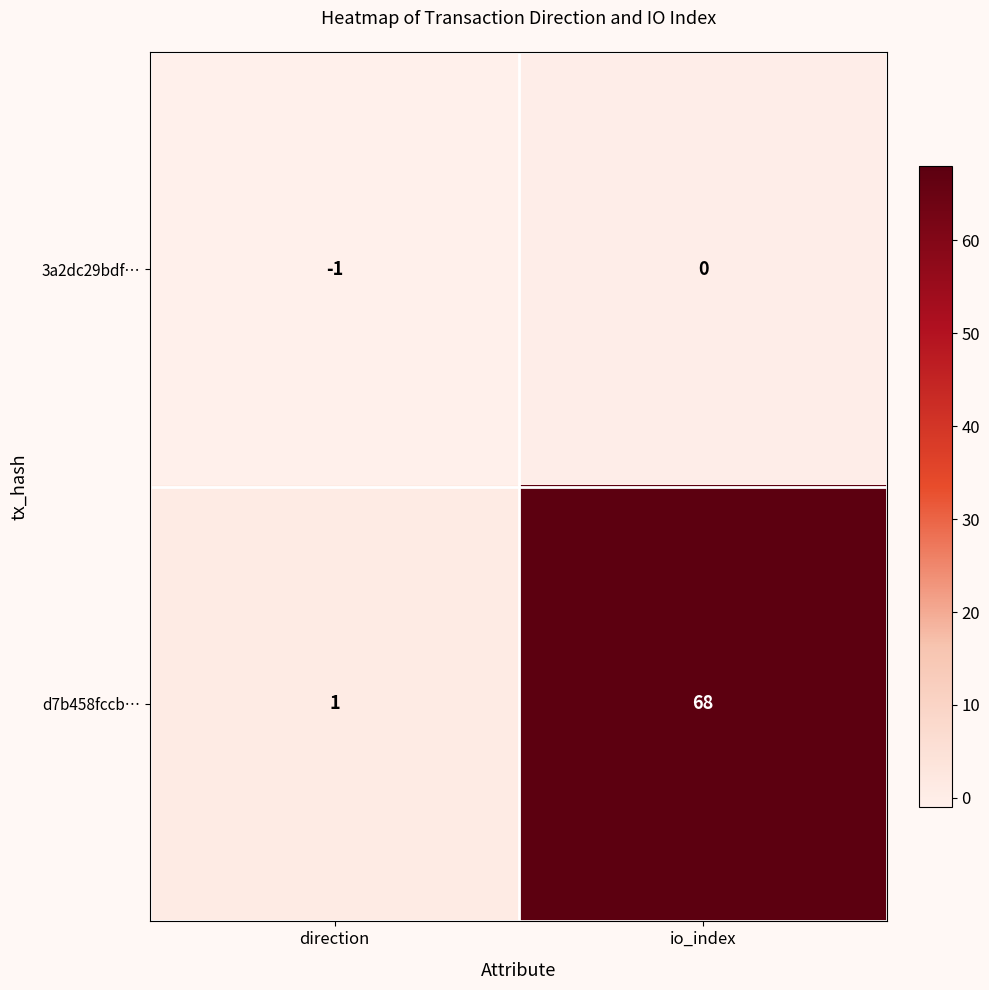

List the series in order of their overall mean, highest first.

d7b458fccb…, 3a2dc29bdf…